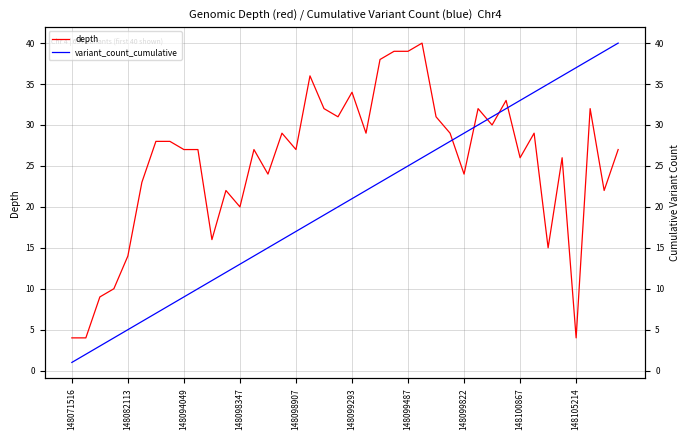

True or false: variant_count_cumulative has a value of 22 at 21.

True